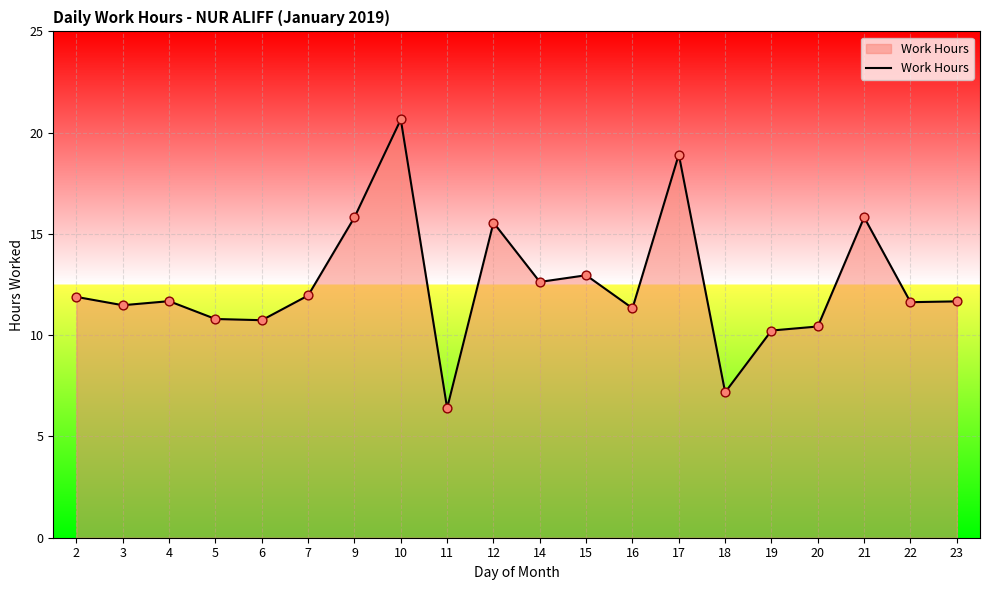

What is the change in value from 11 to 21?

+9.4